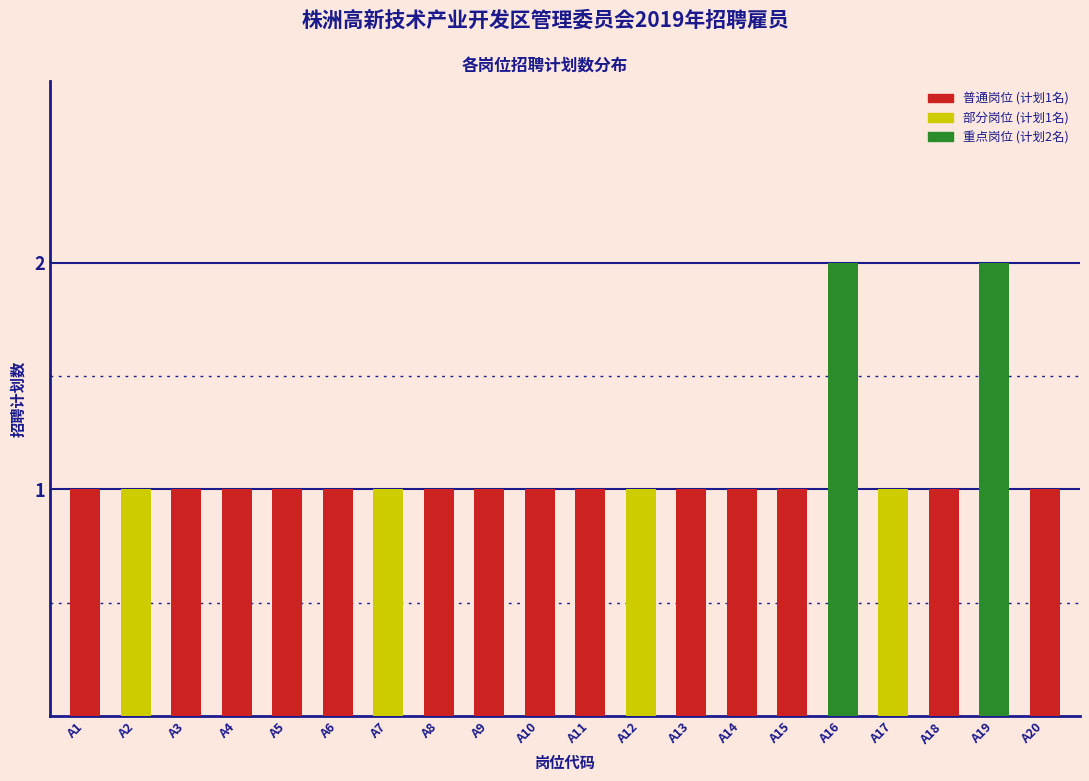

Reading left to right, extract all data points from this chart.

1	1	1	1	1	1	1	1	1	1	1	1	1	1	1	2	1	1	2	1